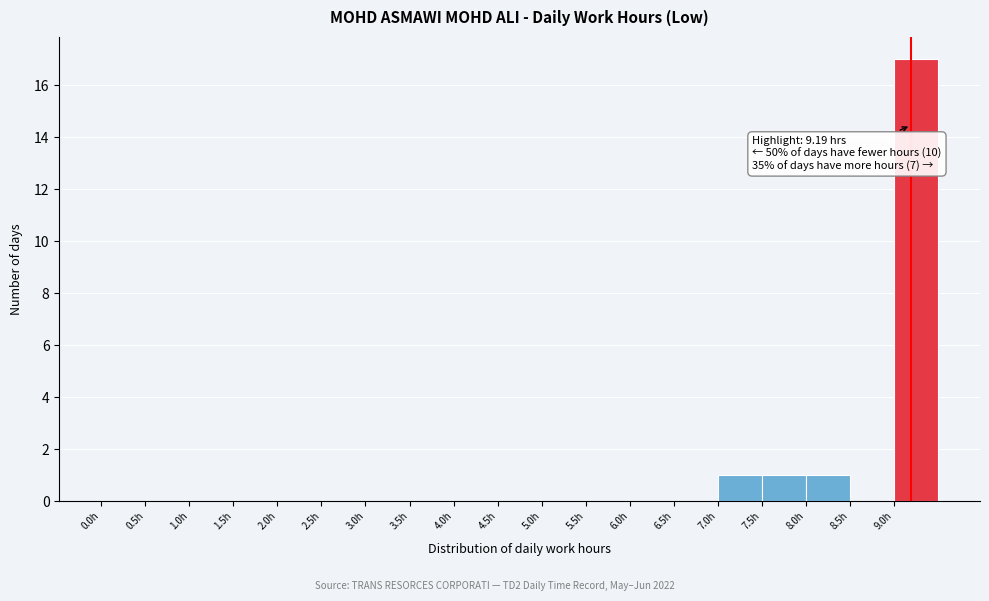

Which range on the x-axis has the tallest bar?

9.0 to 9.5